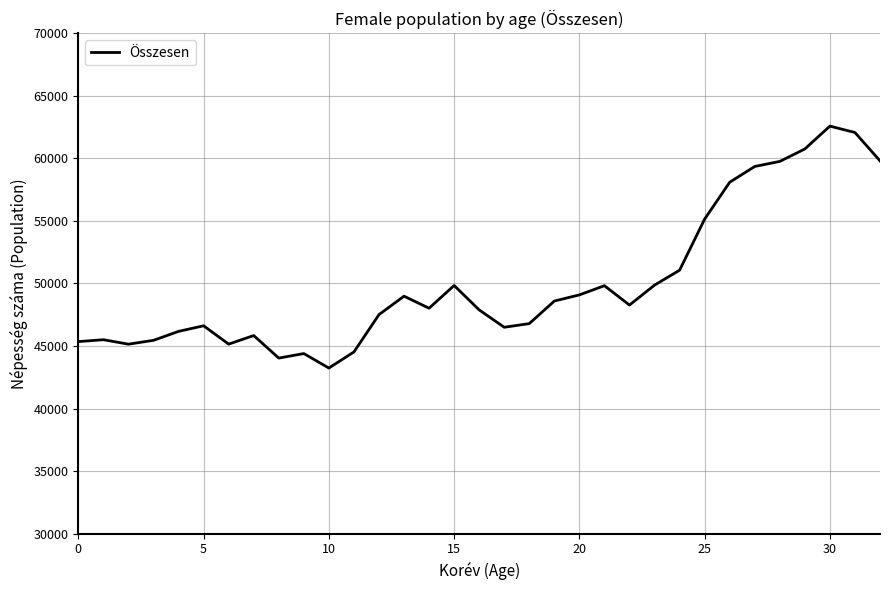

What is the greatest value displayed?

62583